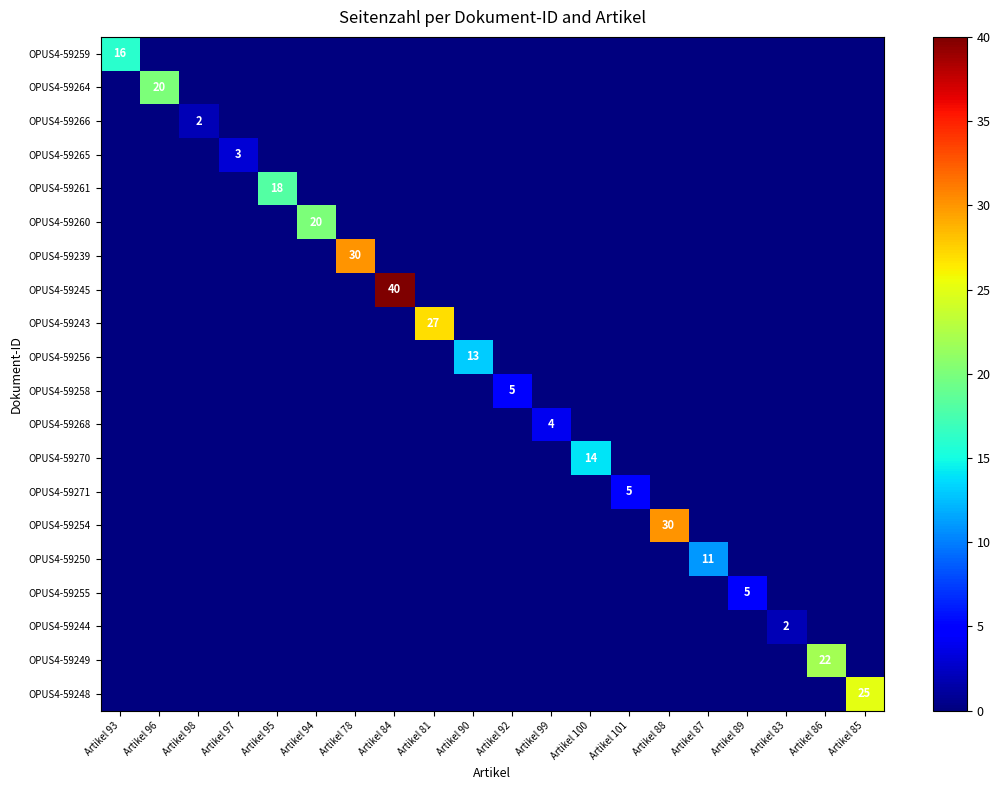

Is it true that OPUS4-59261 equals 10 at Artikel 95?

False